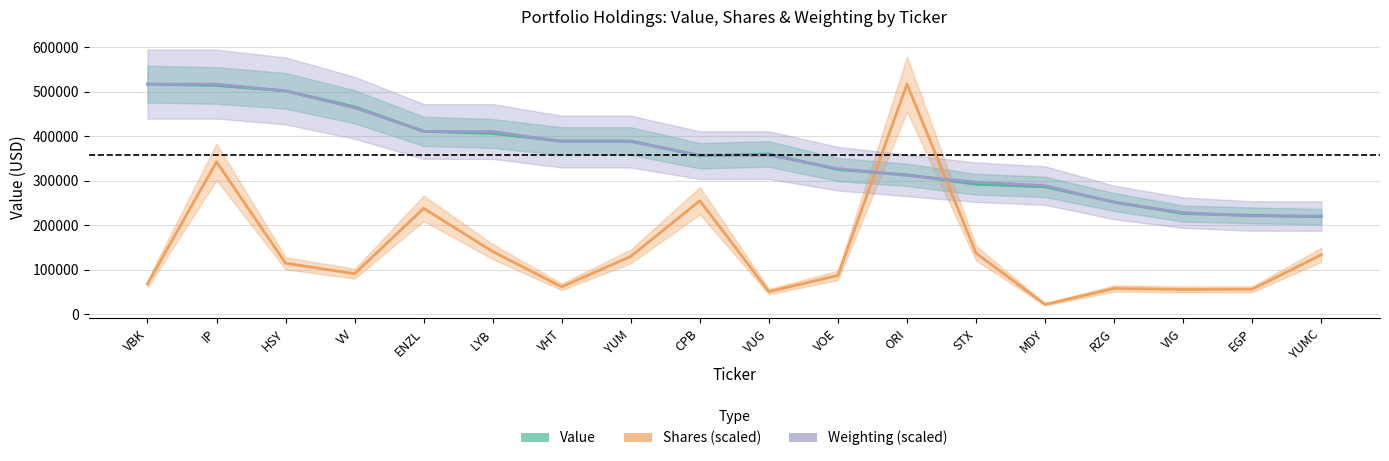

After their last crossing, which series has the higher values: Weighting (scaled) or Shares (scaled)?

Weighting (scaled)